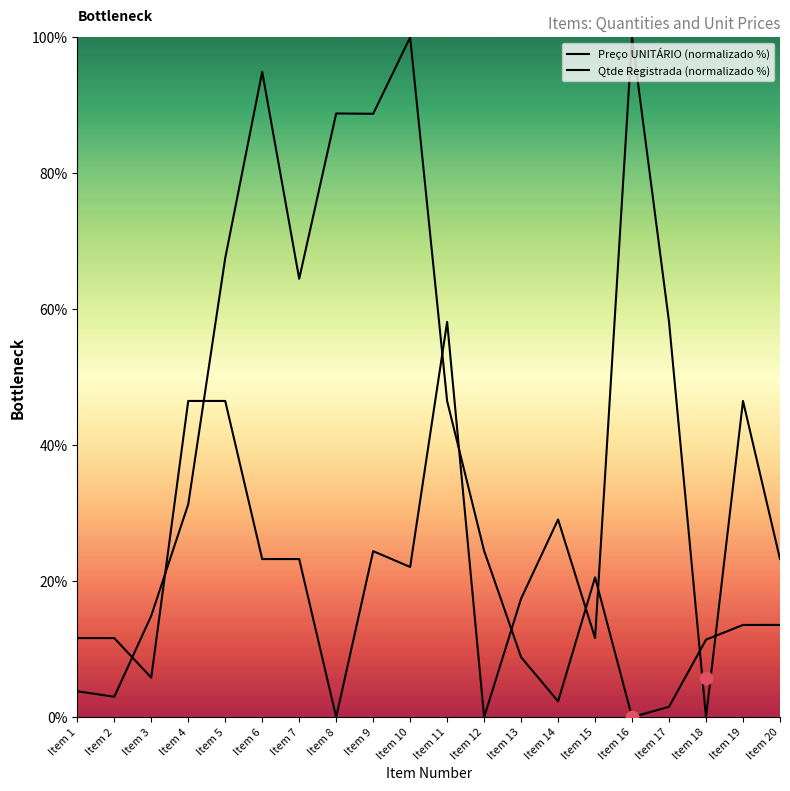

What are all the series names shown in the legend?

Preço UNITÁRIO (normalizado %), Qtde Registrada (normalizado %)